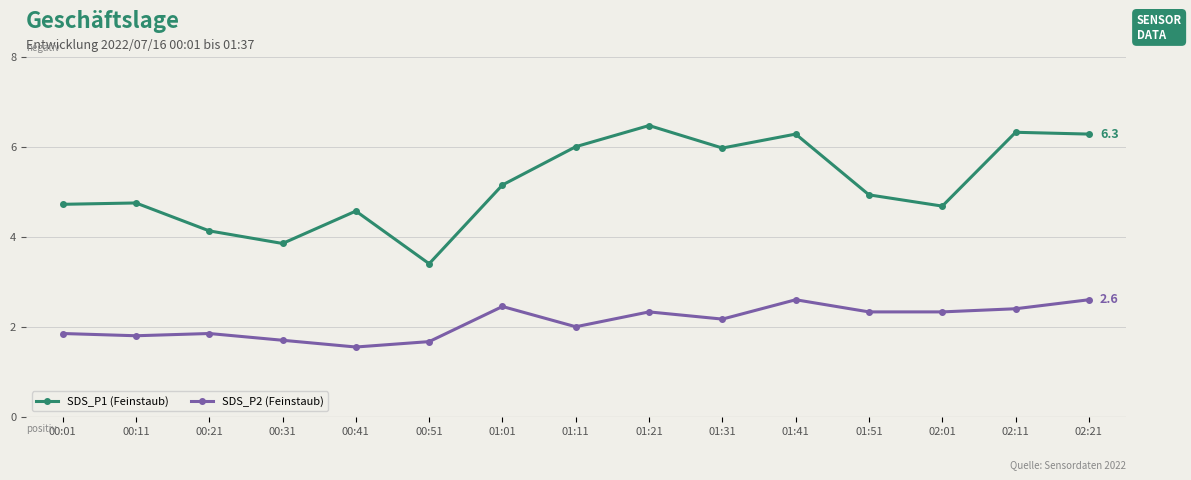

What is the total value across all series at 00:41?

6.1